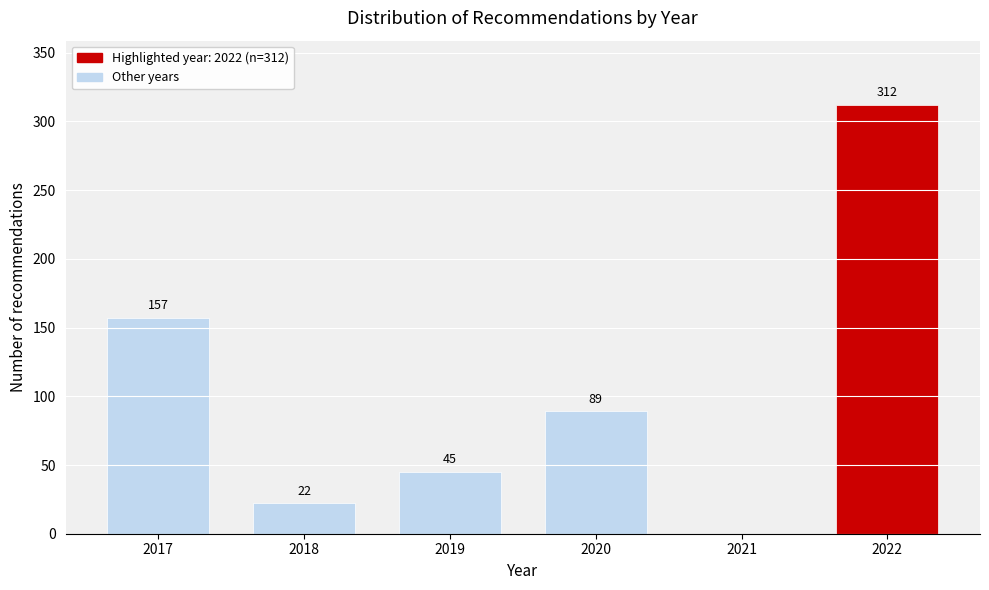

Reading left to right, extract all data points from this chart.

2017=157	2018=22	2019=45	2020=89	2021=0	2022=312